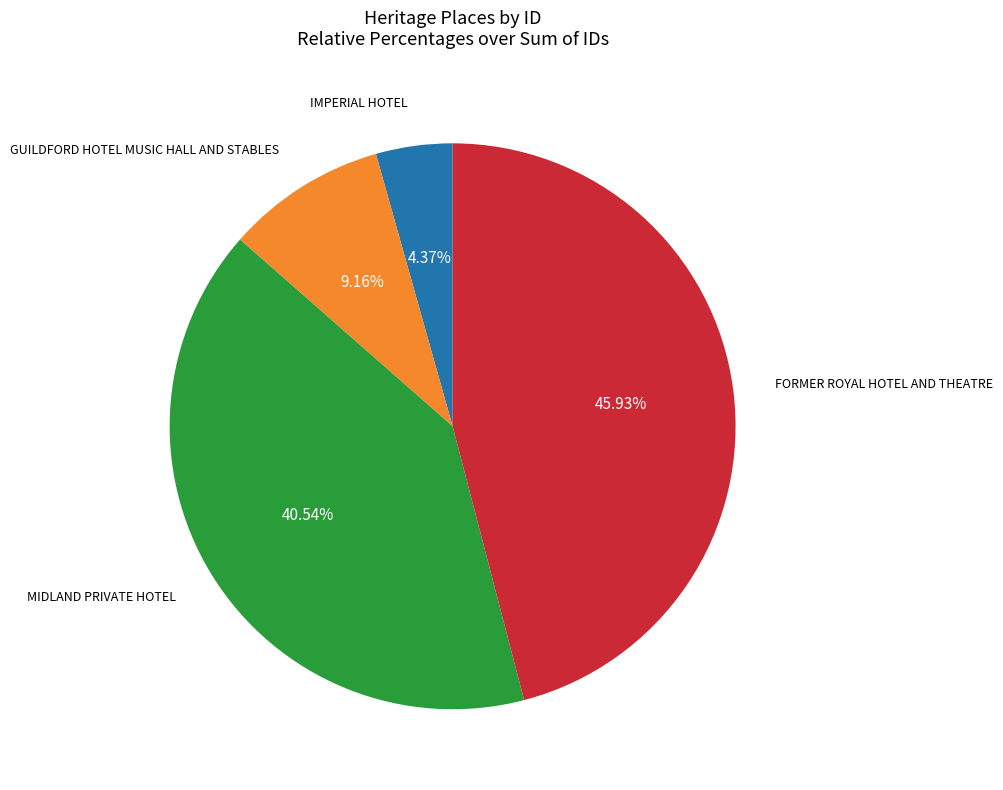

What portion of the pie excludes GUILDFORD HOTEL MUSIC HALL AND STABLES?

90.8%